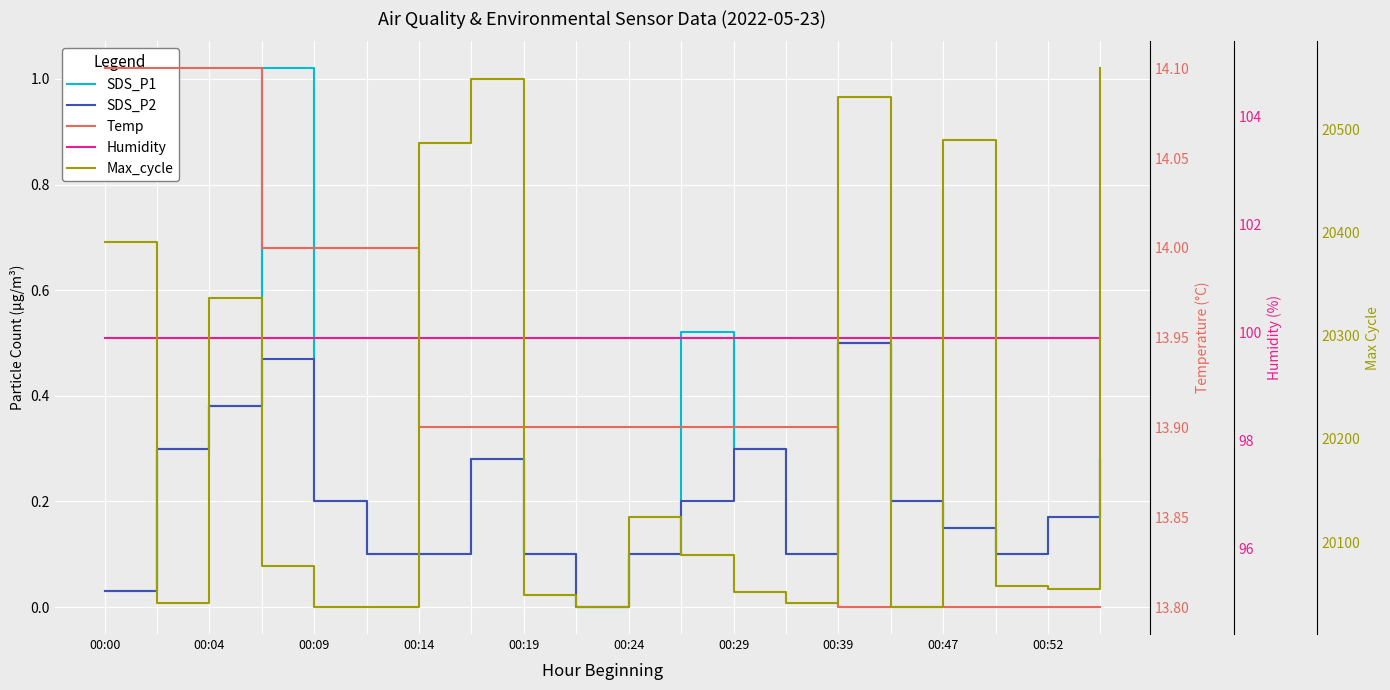

Which series has the largest total across all categories?

Max_cycle